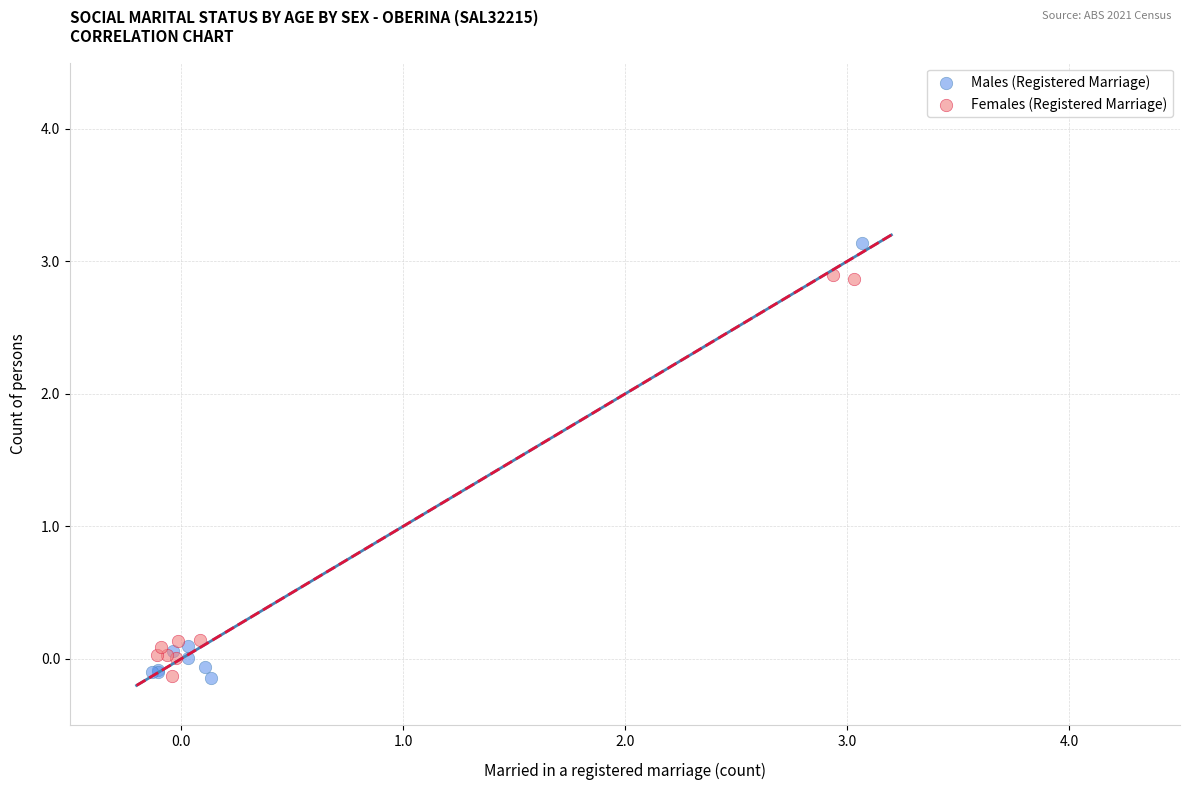

Which series reaches the maximum Y coordinate?

Males (Registered Marriage)